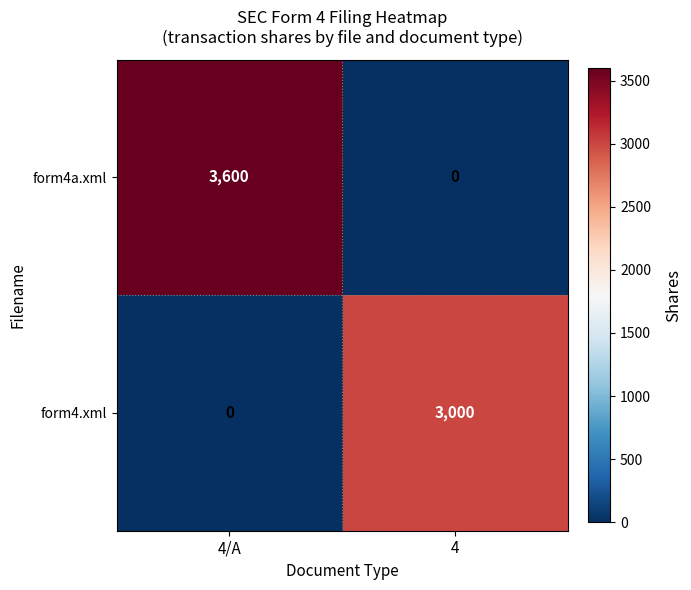

Which label corresponds to the largest value in the chart?

4/A